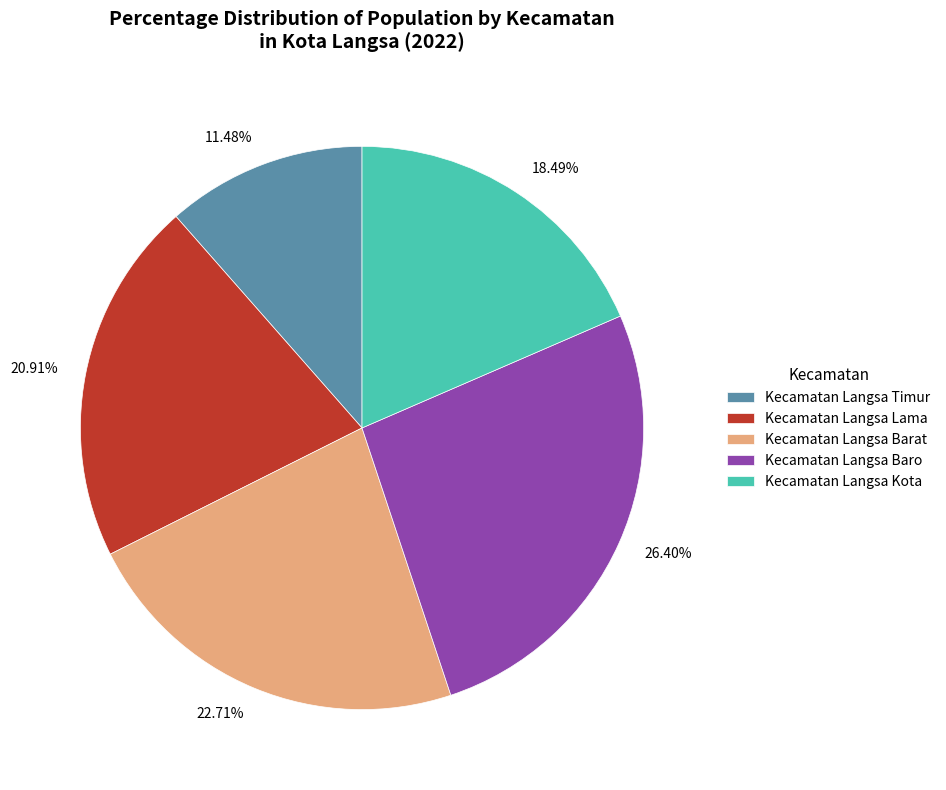

How many segments does this pie chart have?

5